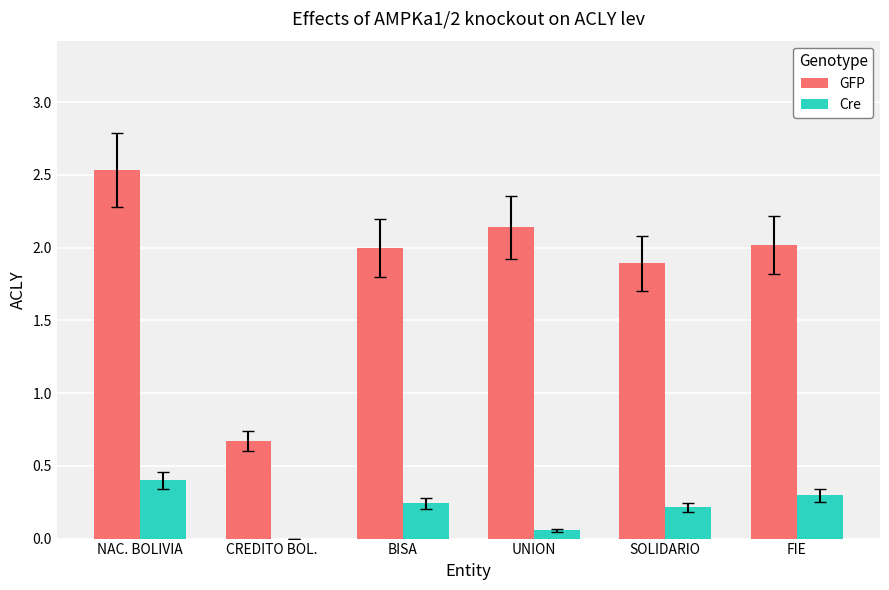

What is the sum of all Cre values?

1.2